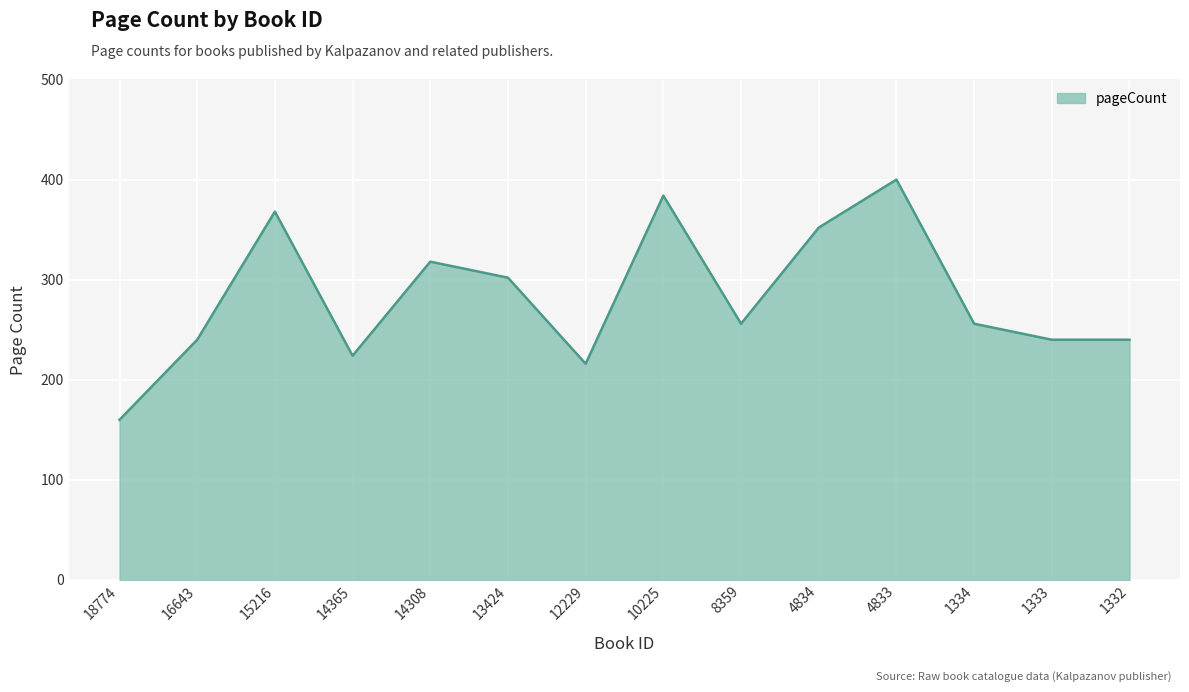

True or false: there are more than 0 points higher than both neighbors.

True